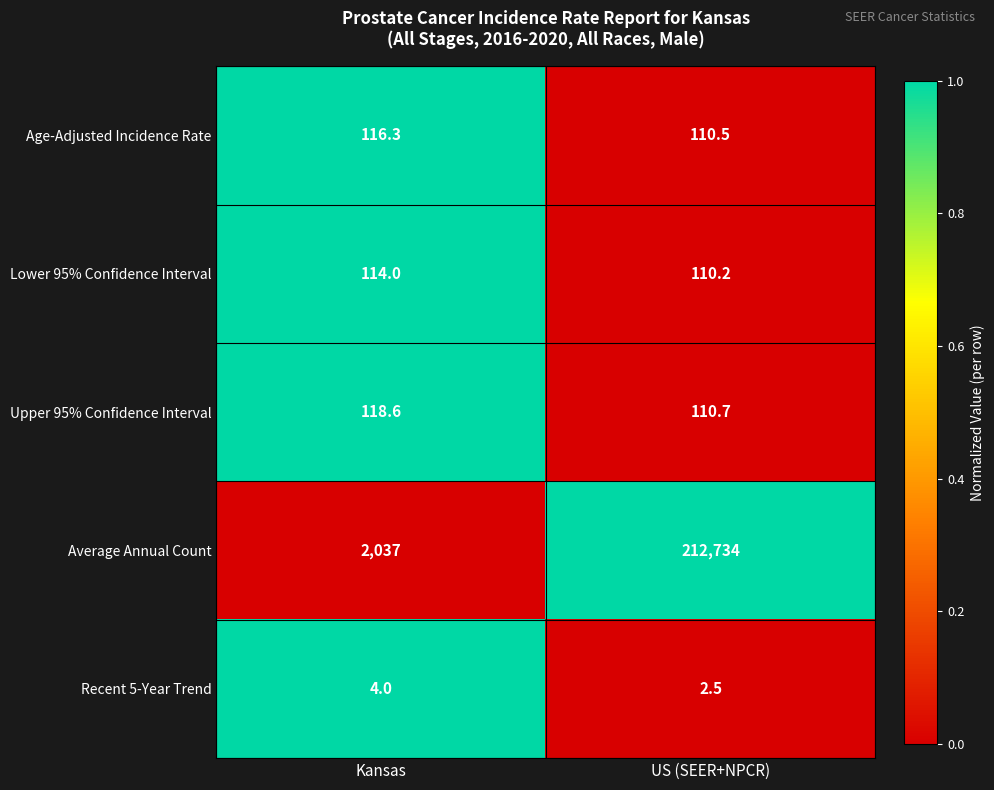

The value of Lower 95% Confidence Interval at Kansas is 53.0. True or false?

False